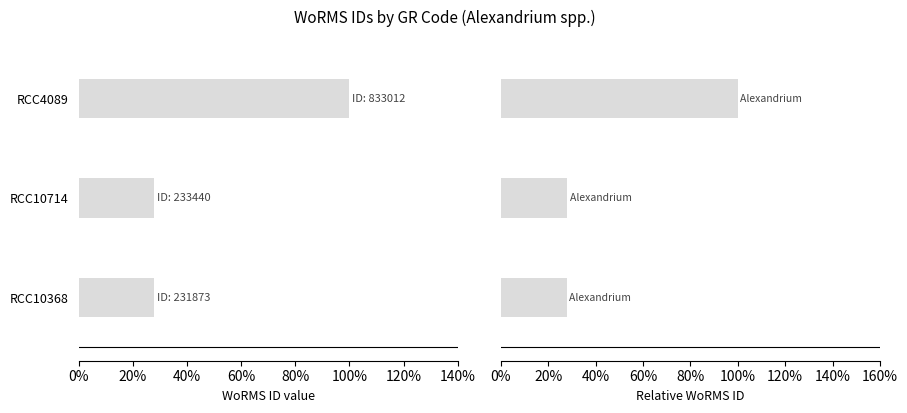

Between RCC10368 and RCC4089, which series saw the biggest shift?

WoRMS ID